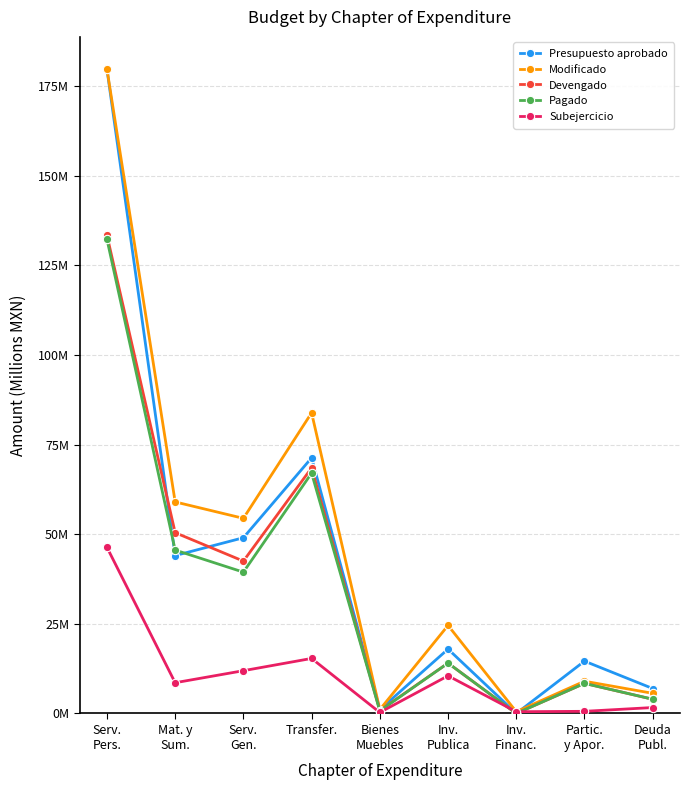

What is the value of the Devengado point at the 1st from the left?

133.4